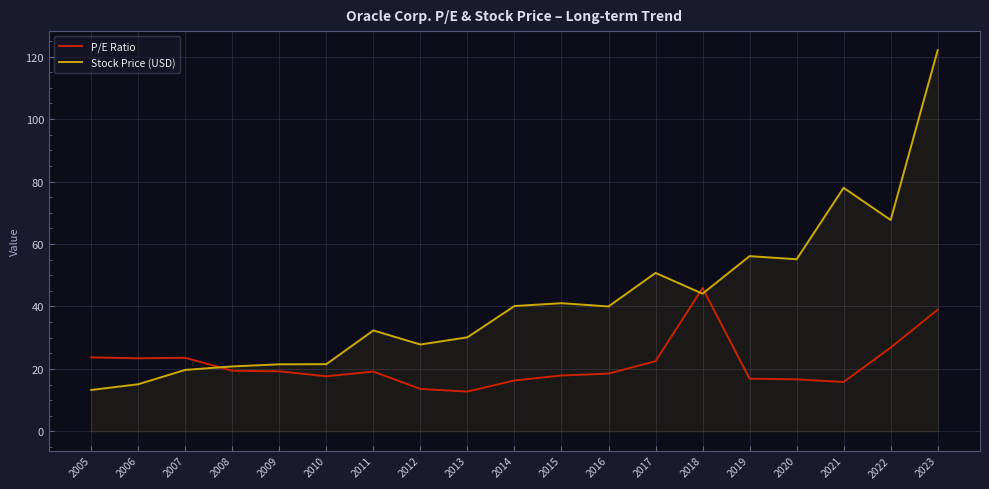

At which label does Stock Price (USD) first exceed 40?

2014